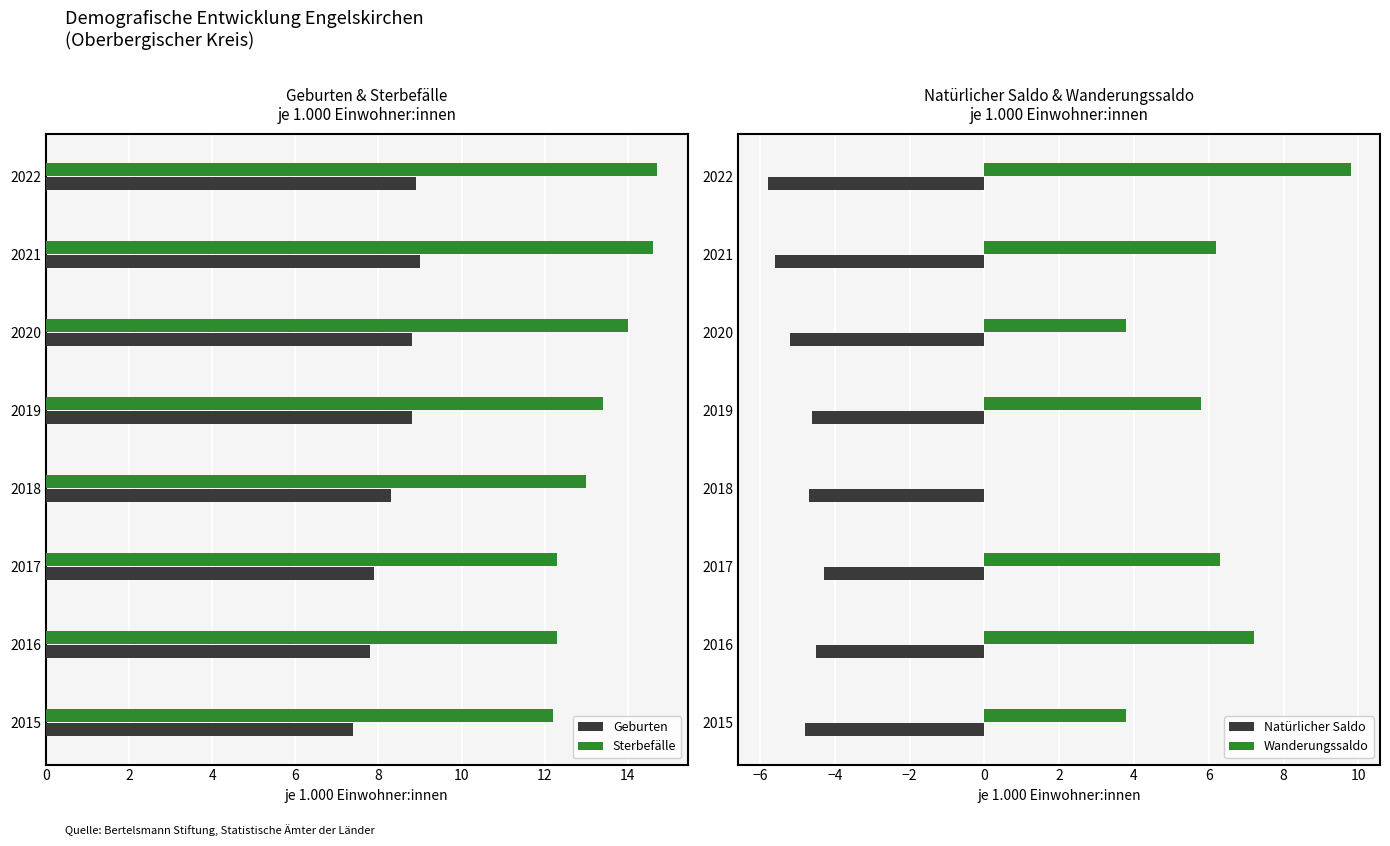

At how many categories does at least one series exceed 4?

8